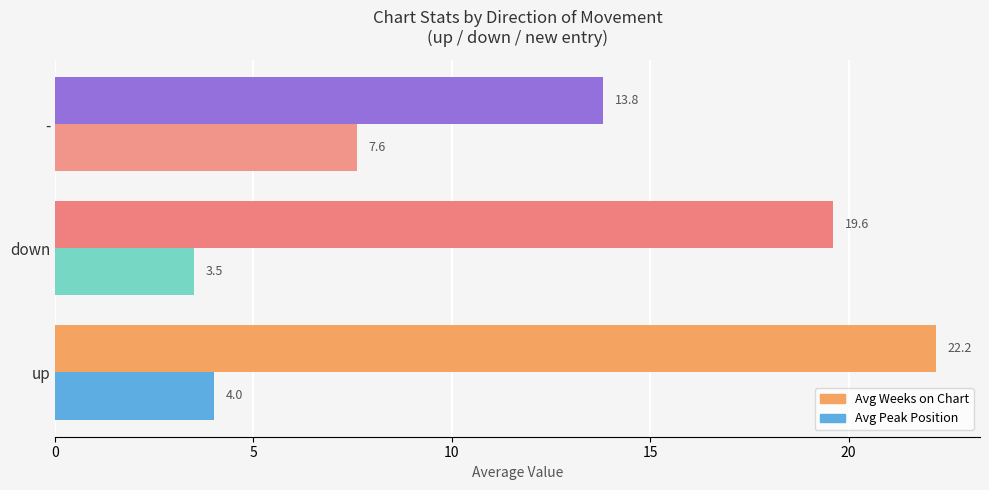

What is the difference between the highest and lowest values at up?

18.2